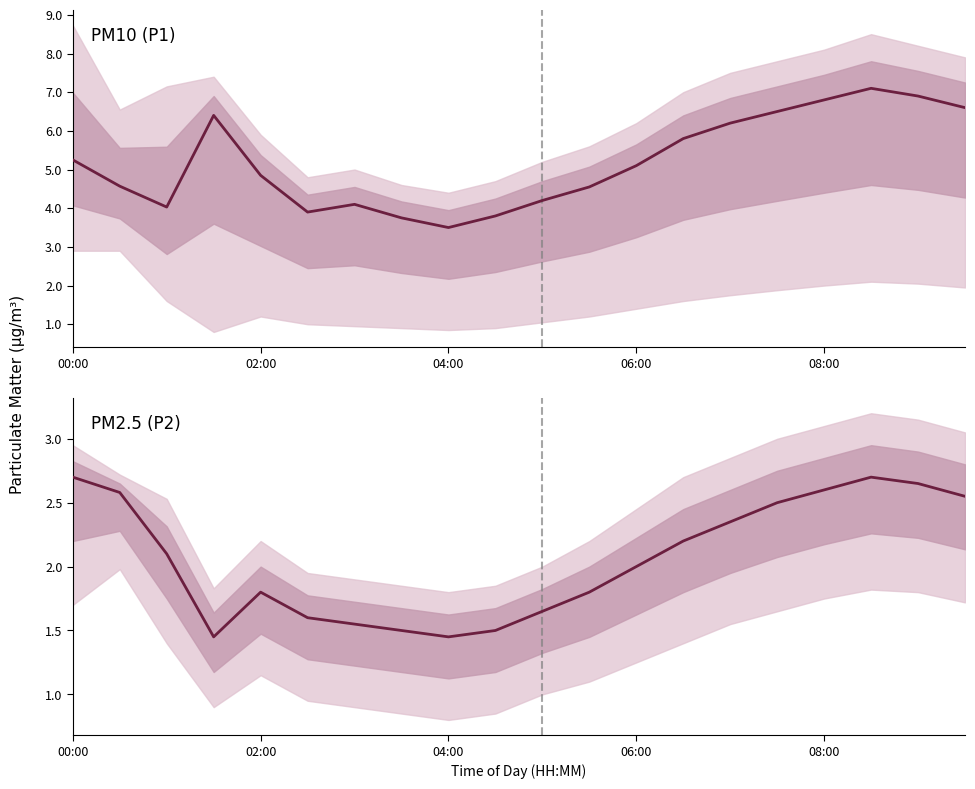

Count the number of categories in the chart.

20